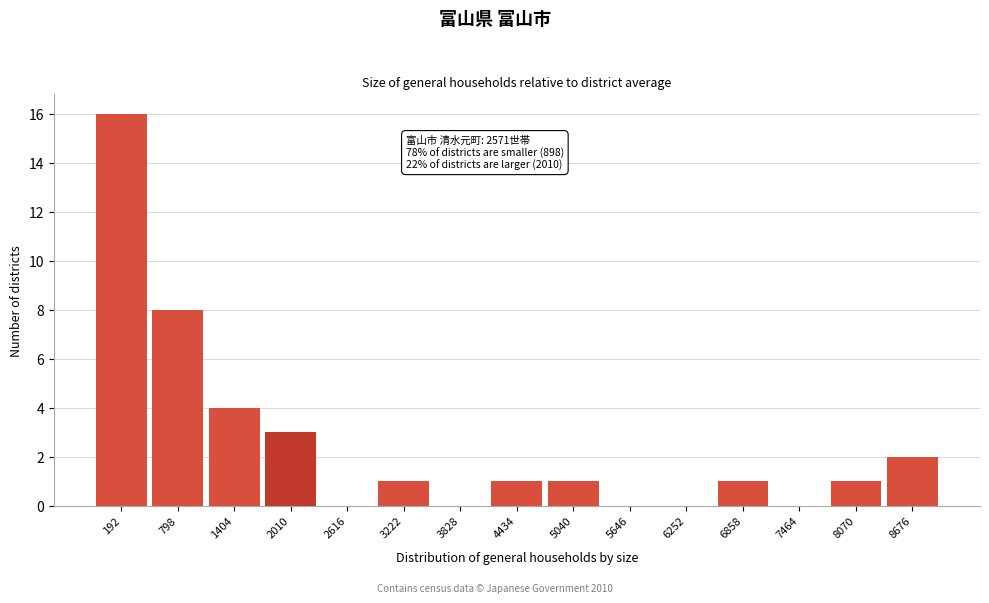

Reading left to right, extract all data points from this chart.

192=16	798=8	1404=4	2010=3	2616=0	3222=1	3828=0	4434=1	5040=1	5646=0	6252=0	6858=1	7464=0	8070=1	8676=2